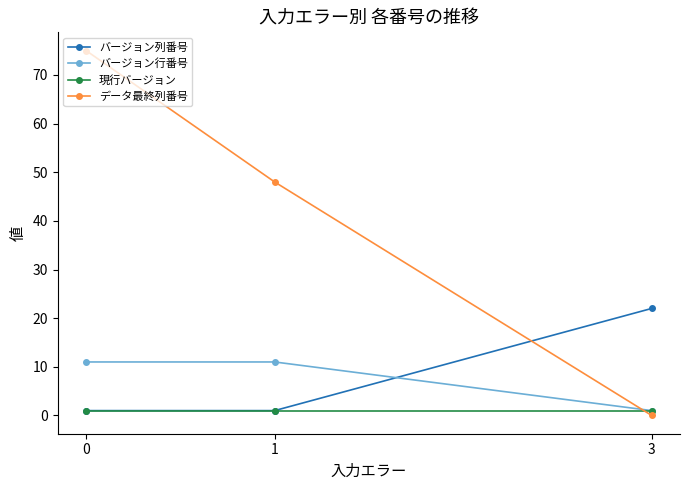

What is the value of the データ最終列番号 point at the 1st from the left?

75